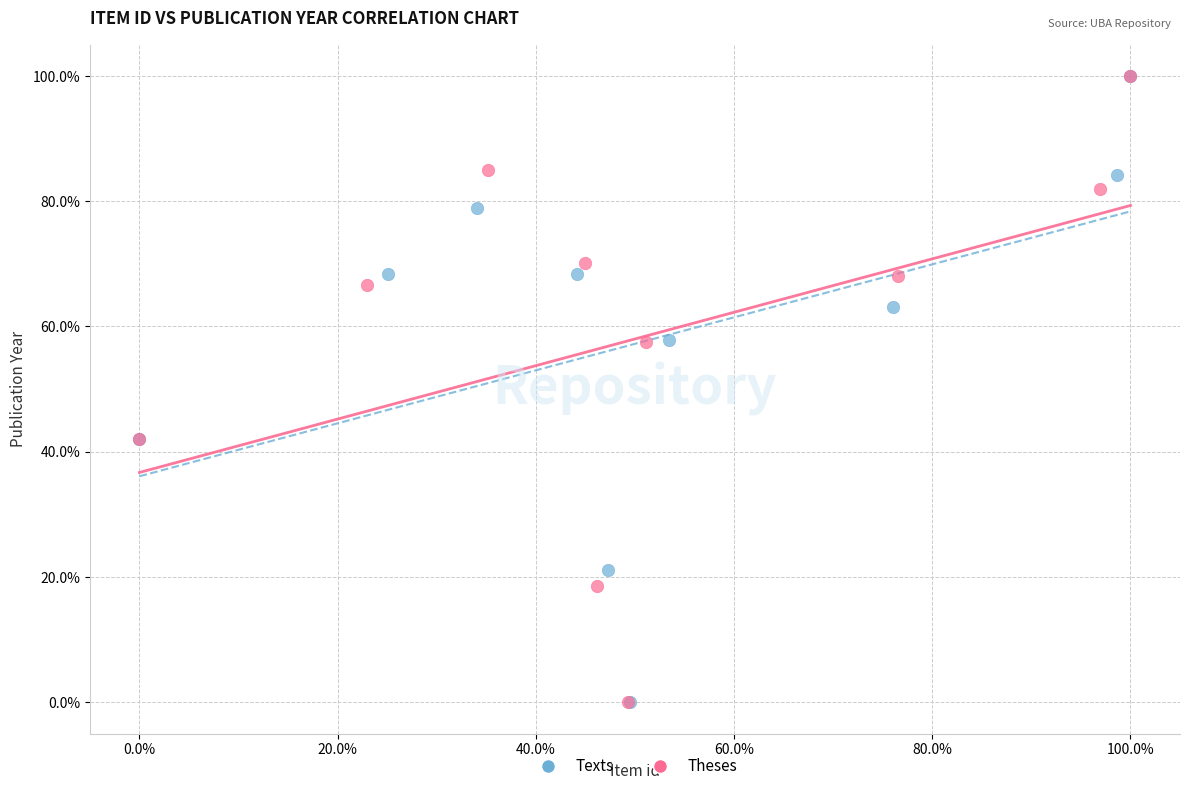

What are all the series names shown in the legend?

Texts, Theses